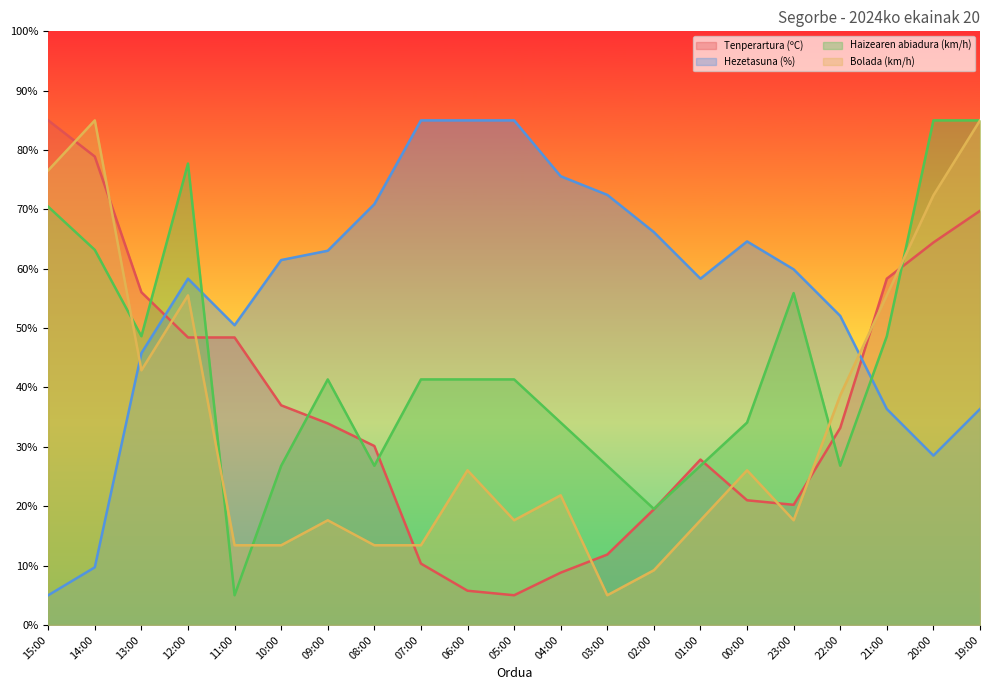

What is the total value across all series at 02:00?

114.4